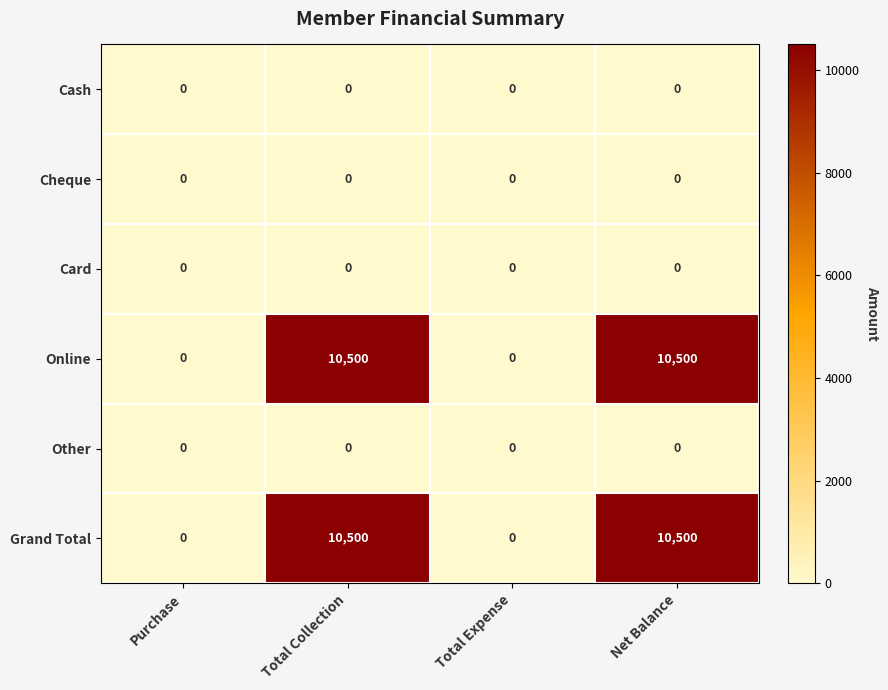

What is the difference between the second highest and second lowest values in the Online series?

10500